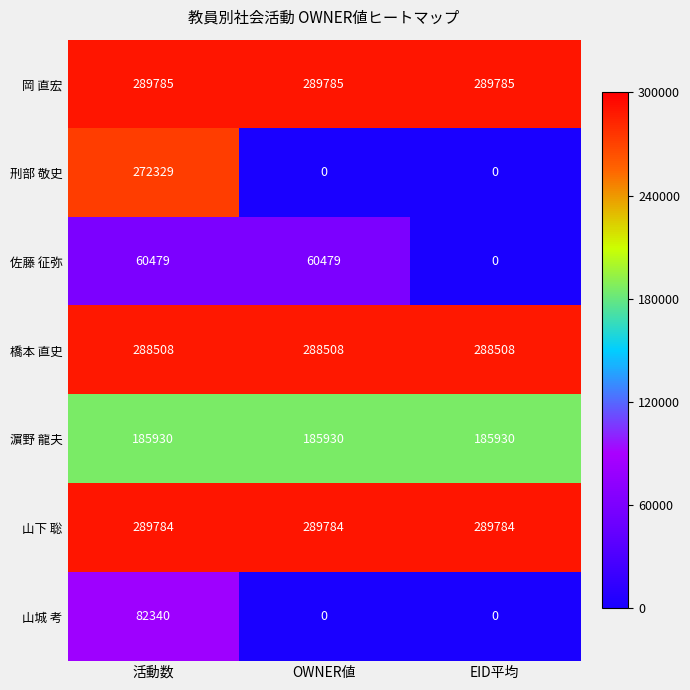

List the series in order of their peak value, highest first.

岡 直宏, 山下 聡, 橋本 直史, 刑部 敬史, 濵野 龍夫, 山城 考, 佐藤 征弥